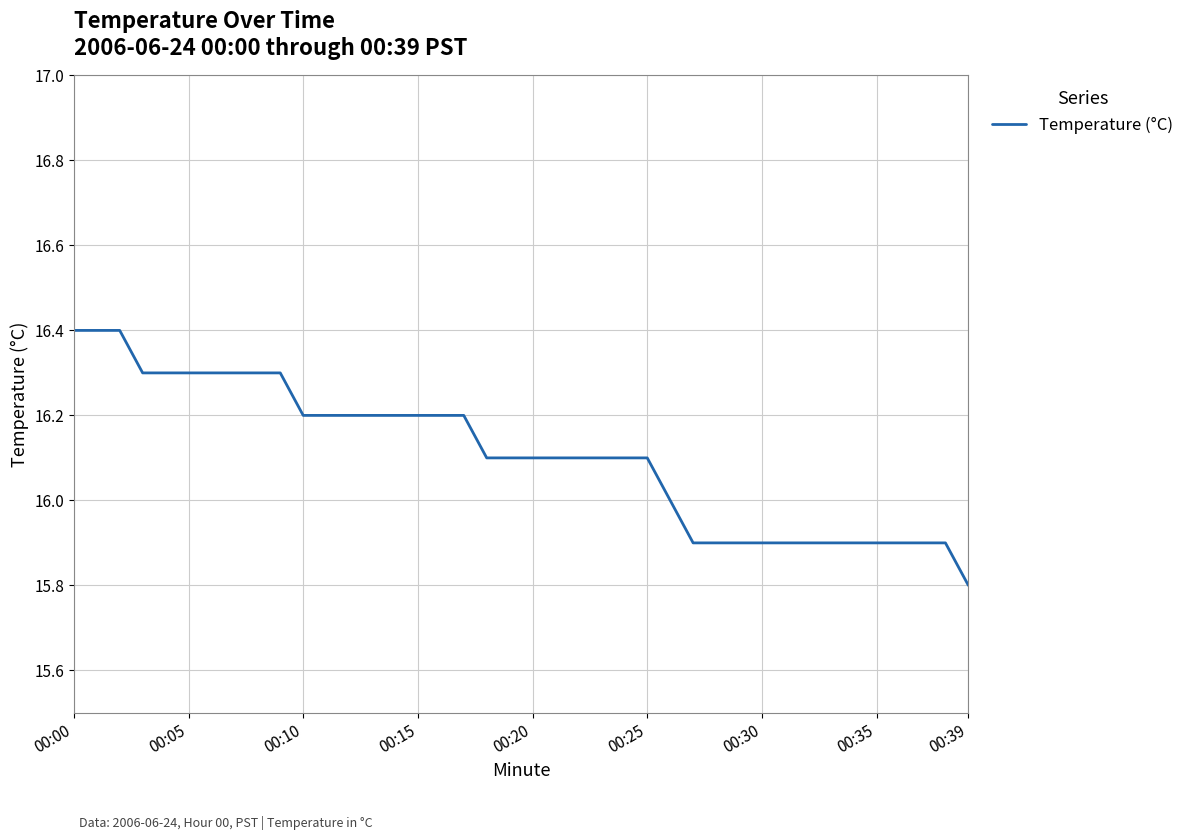

What is the smallest value displayed?

15.8